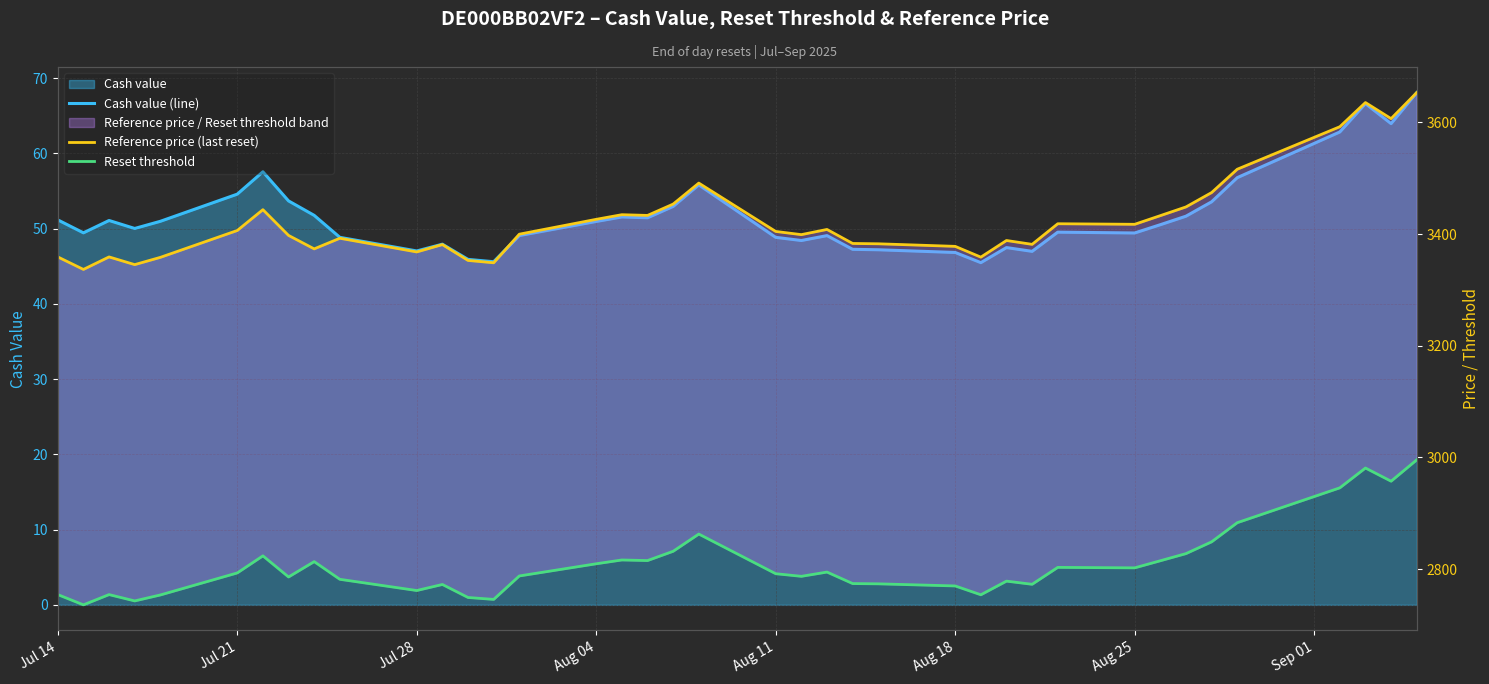

What is the maximum value shown in the chart?

3653.3